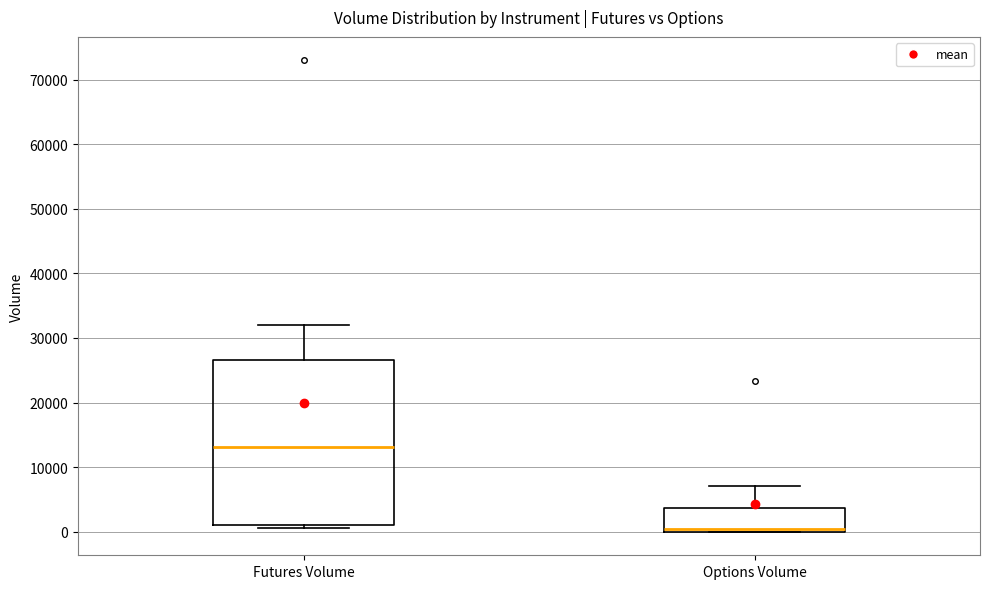

Reading left to right, transcribe this box plot: for each box, give where its median line is, the range the box spans, and where its two whiskers end, as read against the y-axis. The values are not printed on the chart, so give them approximately, as read against the axis.

Futures Volume: median 13000, box 1000 to 27000, whiskers 1000 (just below the box's lower edge) to 32000
Options Volume: median 0 (just above the box's lower edge), box 0 to 4000, whiskers 0 to 7000